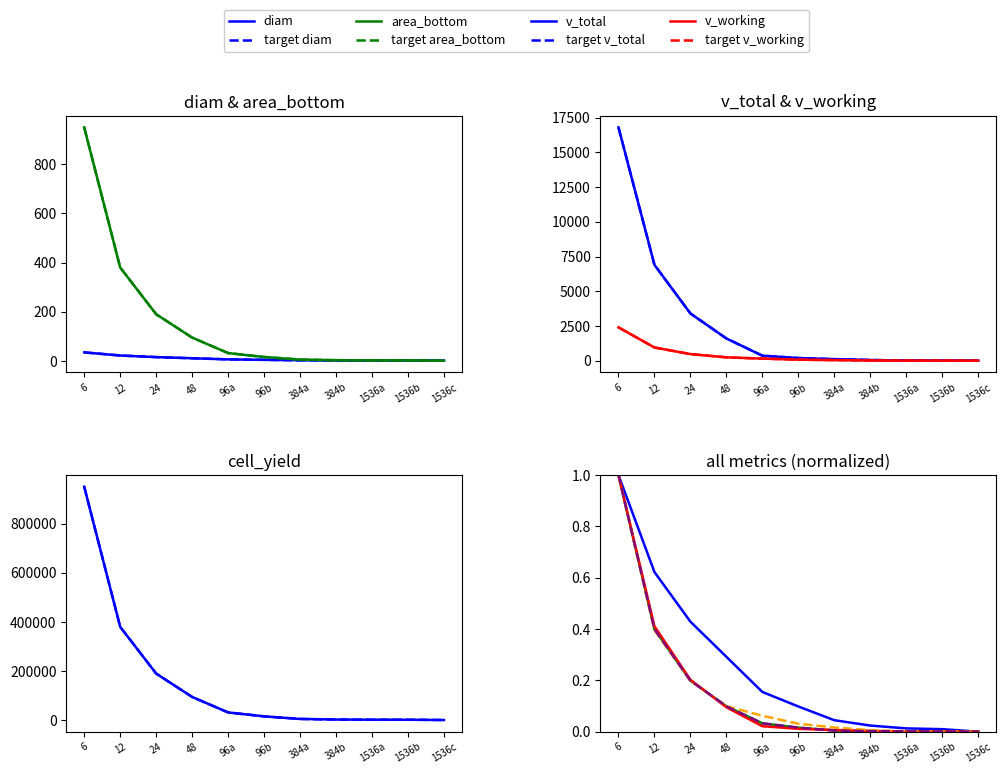

True or false: diam and area_bottom intersect in this chart.

False